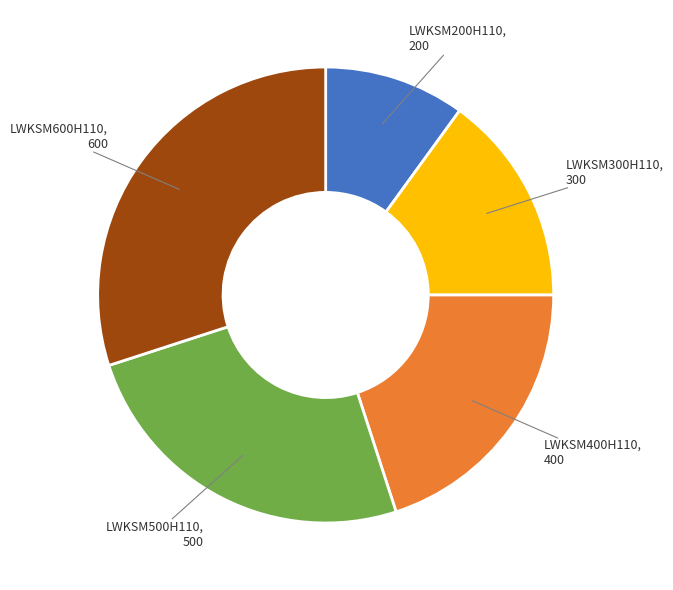

What is the largest slice in the pie chart?

LWKSM600H110